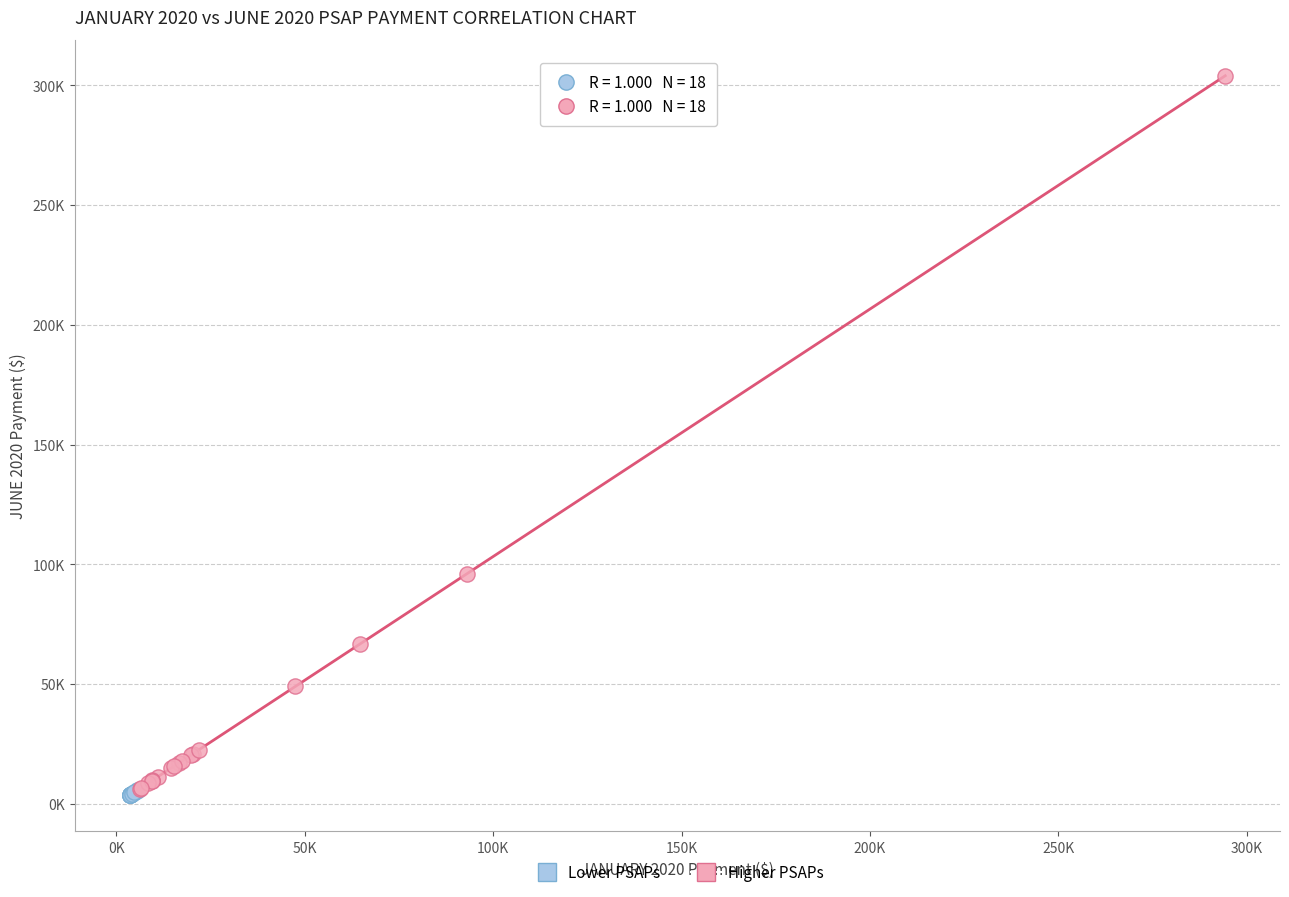

What are all the series names shown in the legend?

Lower PSAPs, Higher PSAPs